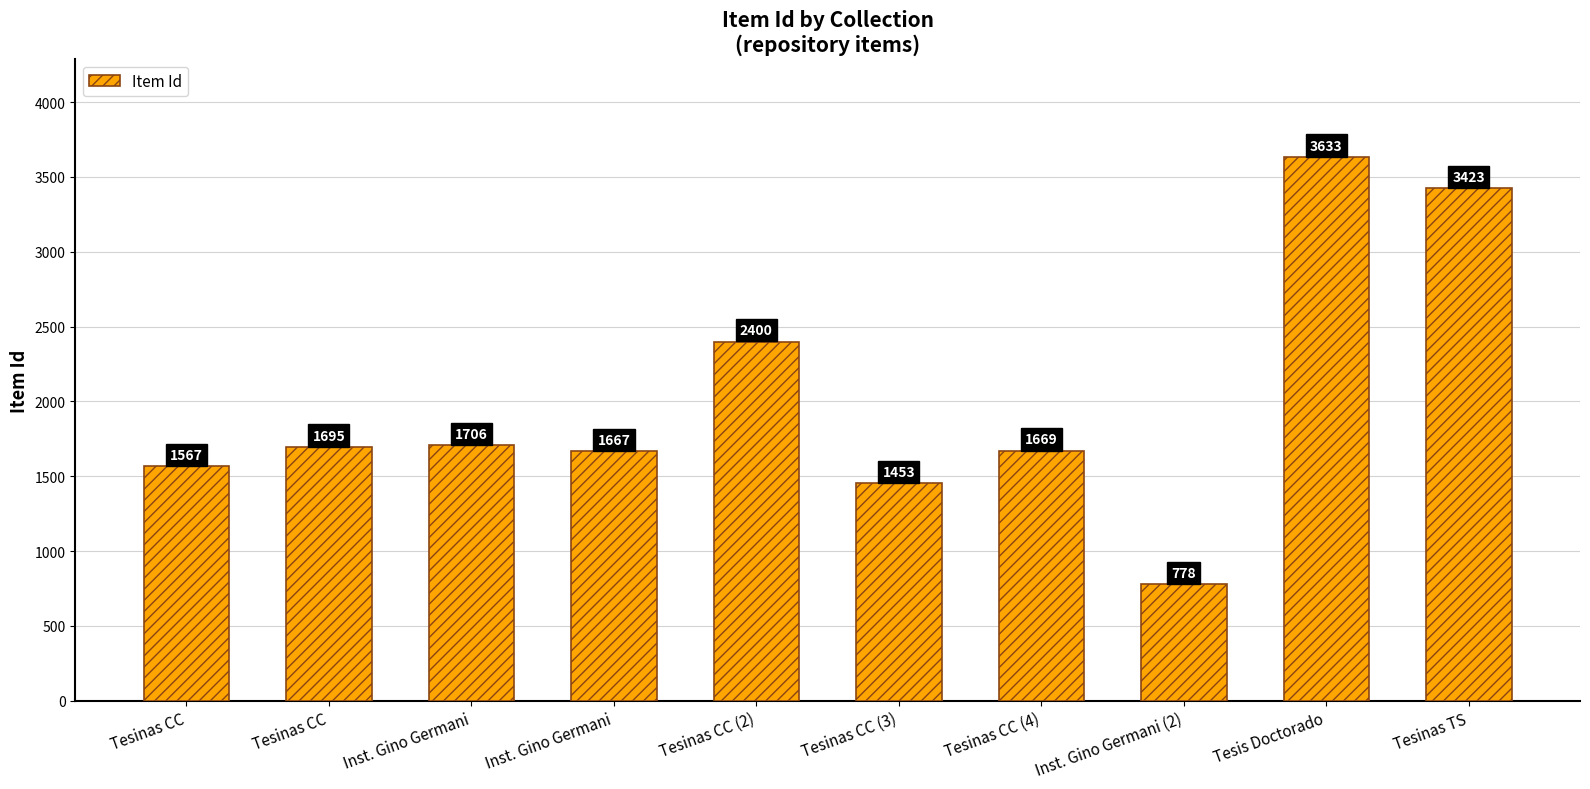

How many bars are there in total?

10